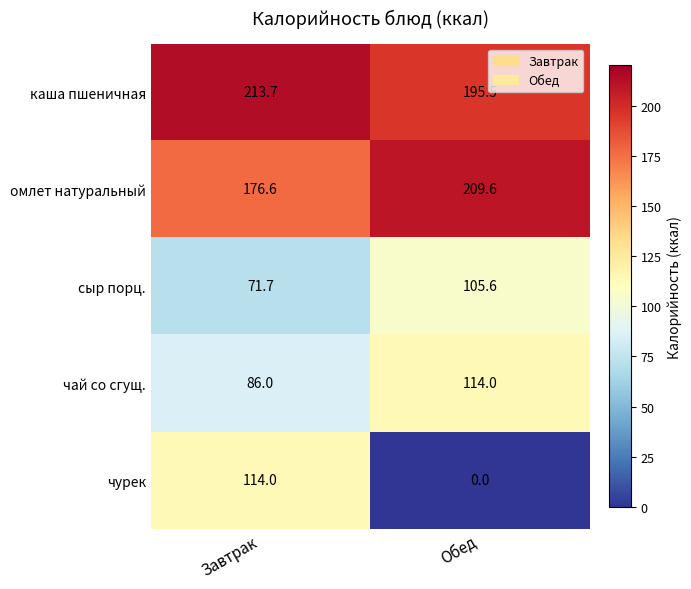

Is the value of каша пшеничная at Завтрак greater than the value of чай со сгущ. at Завтрак?

Yes